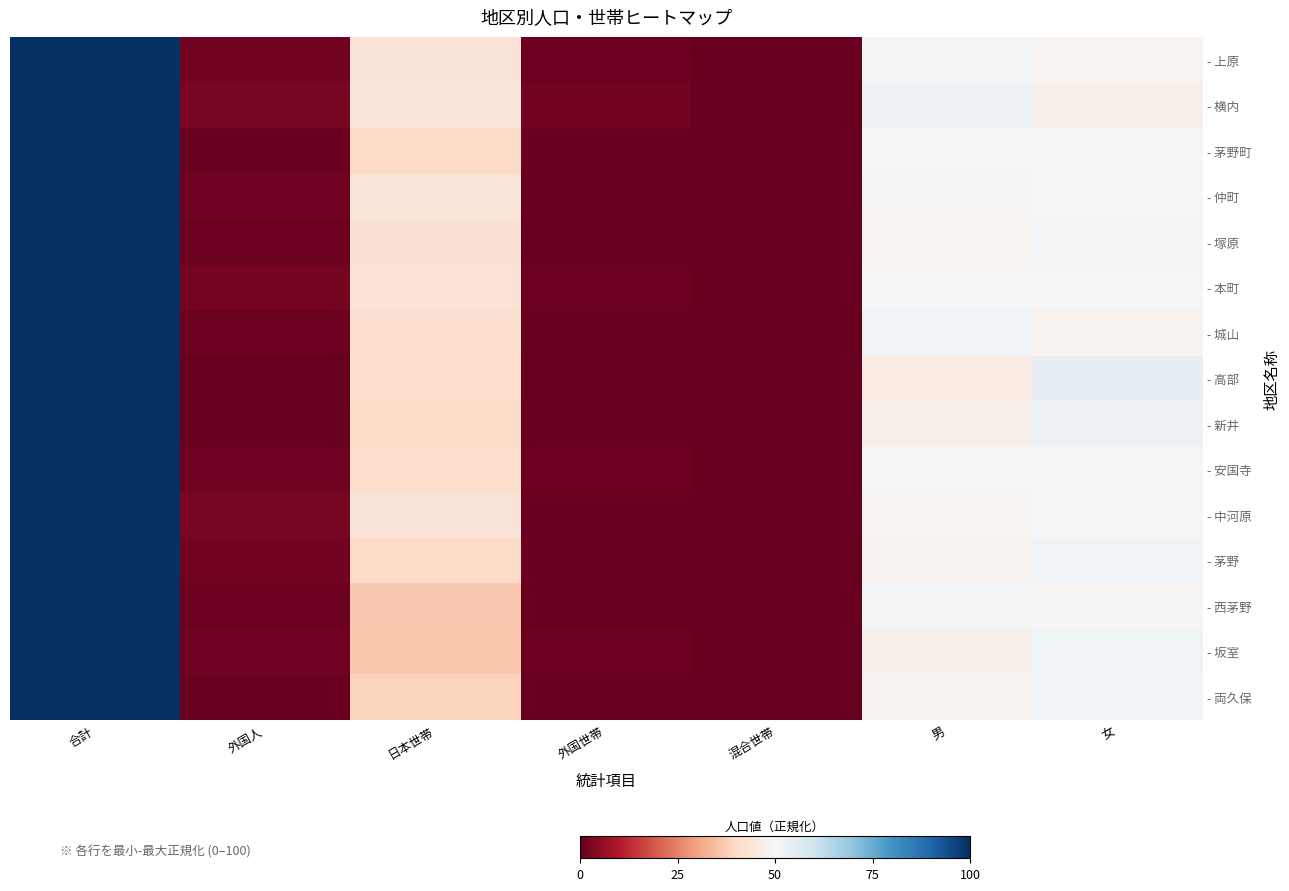

How many distinct data groups are displayed?

15